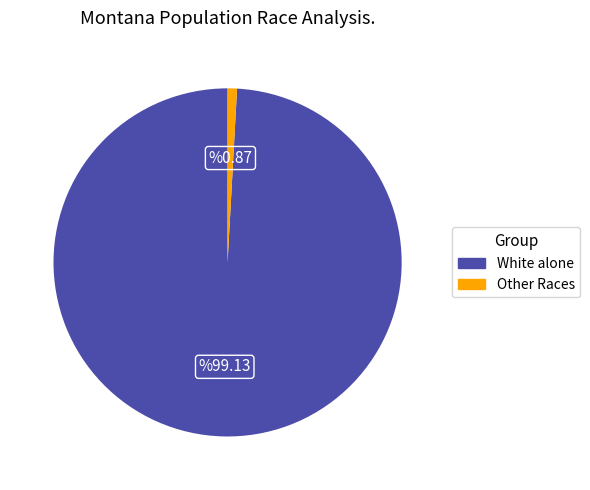

Is it true that White alone is 99% of the pie?

True